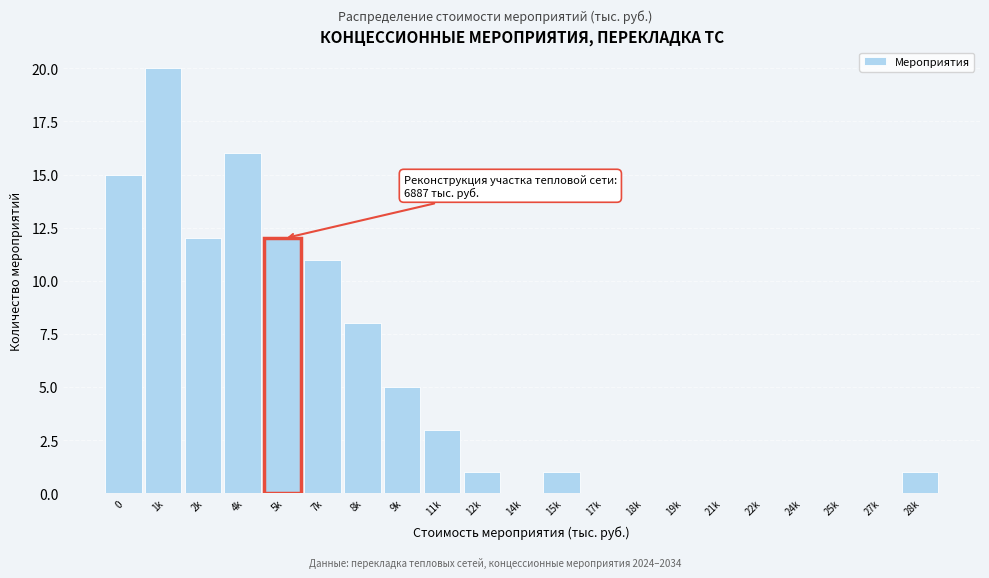

Reading left to right, what are all the values shown in this chart?

0=15	1k=20	2k=12	4k=16	5k=12	7k=11	8k=8	9k=5	11k=3	12k=1	14k=0	15k=1	17k=0	18k=0	19k=0	21k=0	22k=0	24k=0	25k=0	27k=0	28k=1